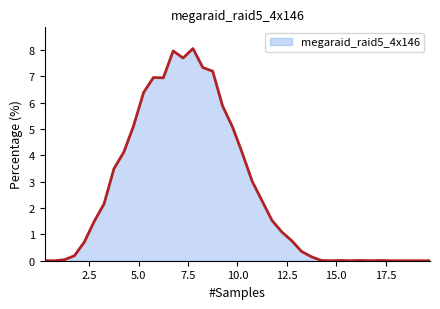

What is the maximum value shown in the chart?

8.1